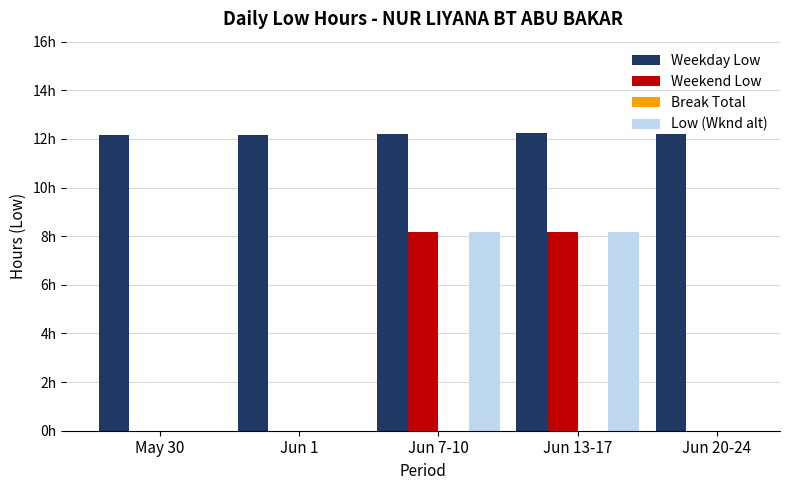

What is the difference between the second highest and minimum values in the Weekday Low series?

0.1